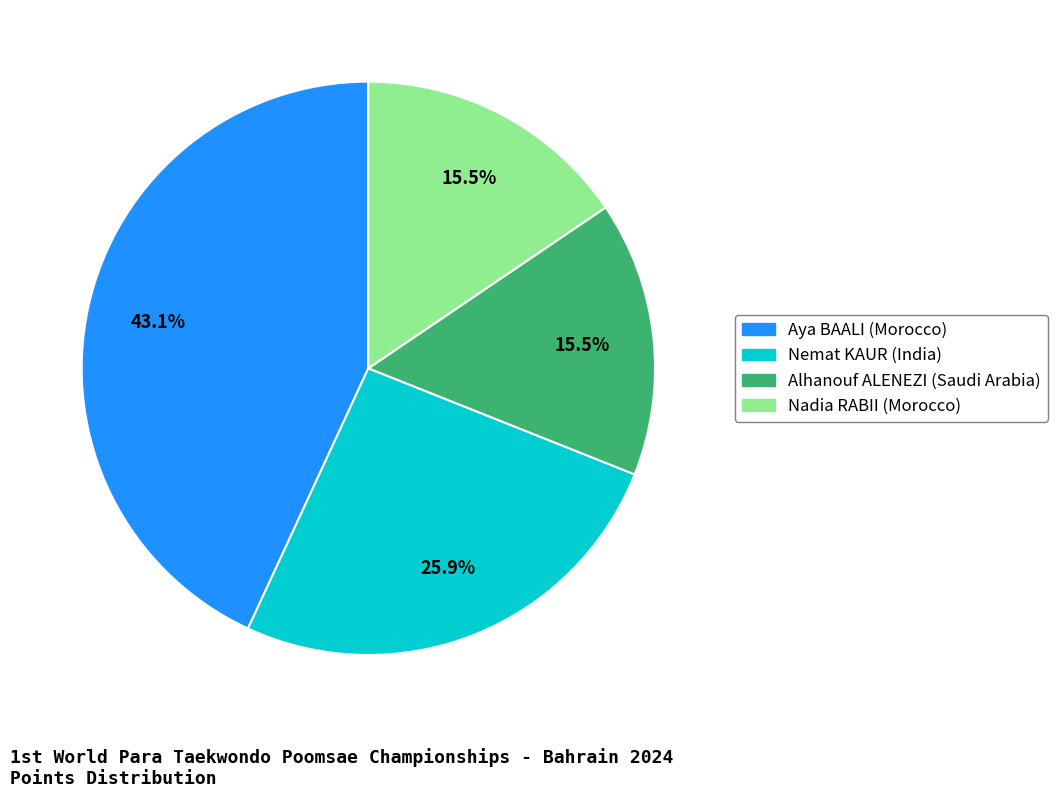

The Aya BAALI (Morocco) slice represents 43% of the pie. True or false?

True